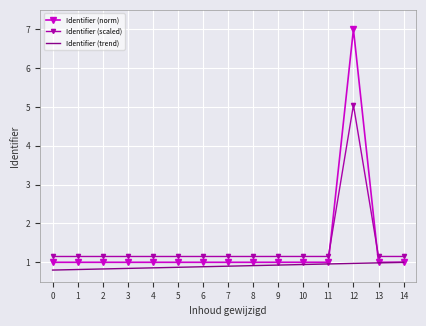

What is the smallest value displayed?

0.8